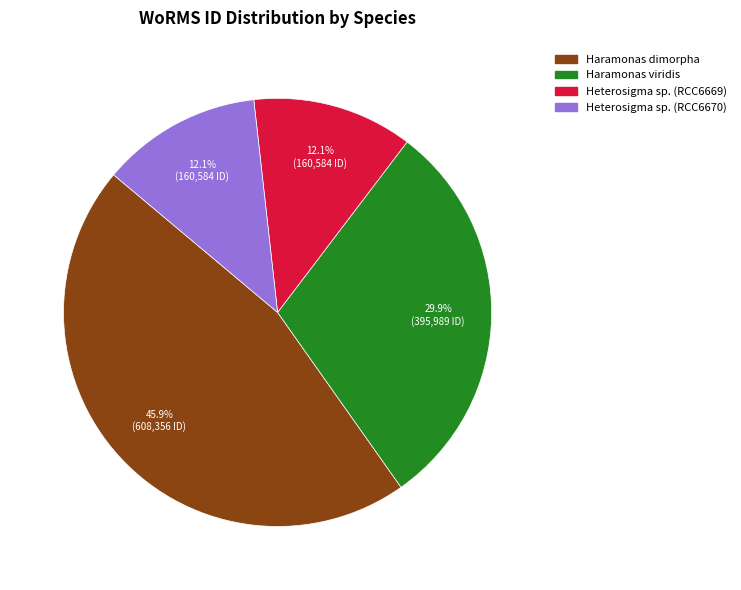

Is there any slice that represents more than half of the pie?

No